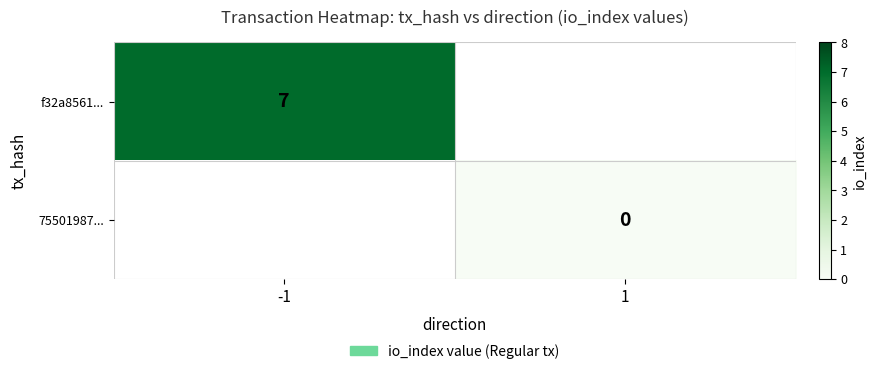

The value of f32a8561... at -1 is 4.5. True or false?

False